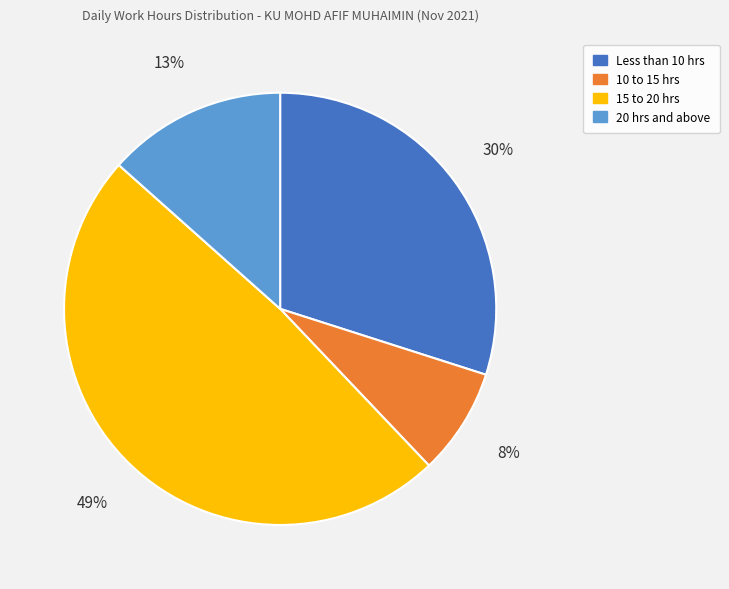

How many segments does this pie chart have?

4